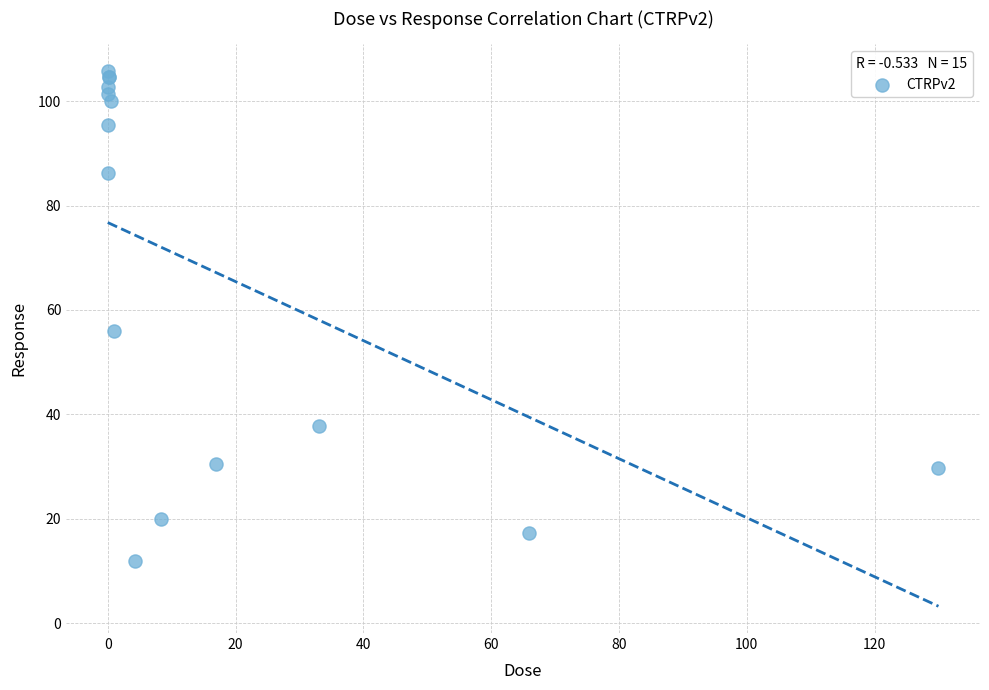

What Y value in the scatter plot is closest to 58?

56.0